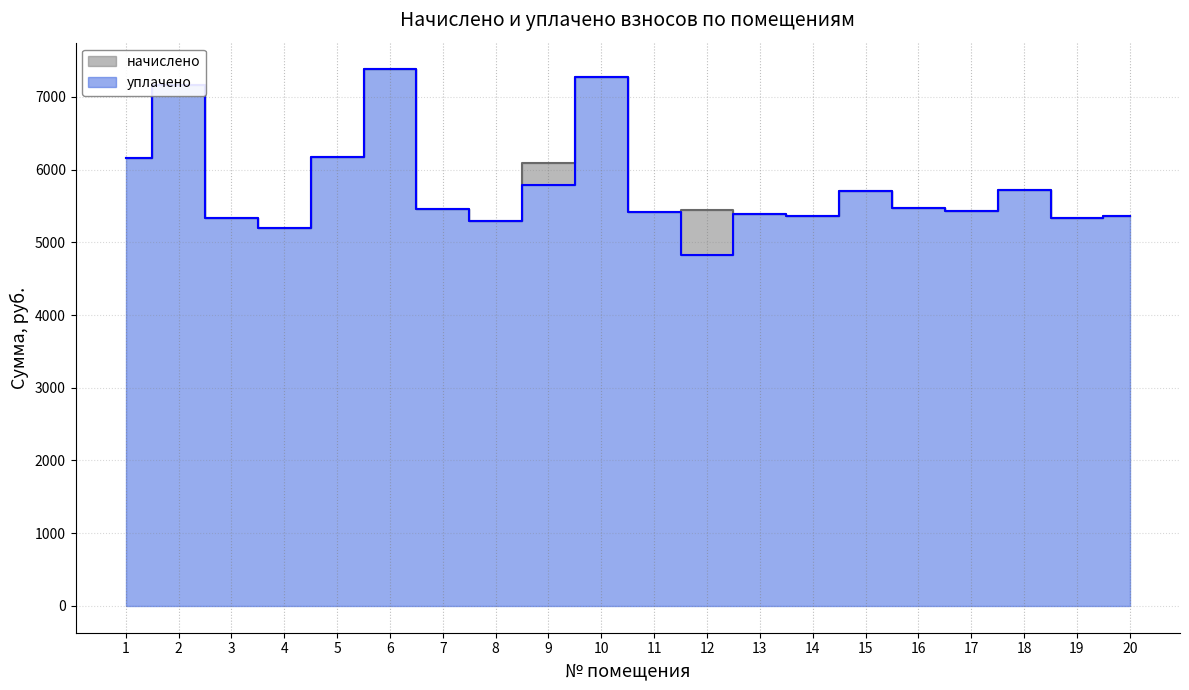

What is the minimum value for уплачено?

4826.6